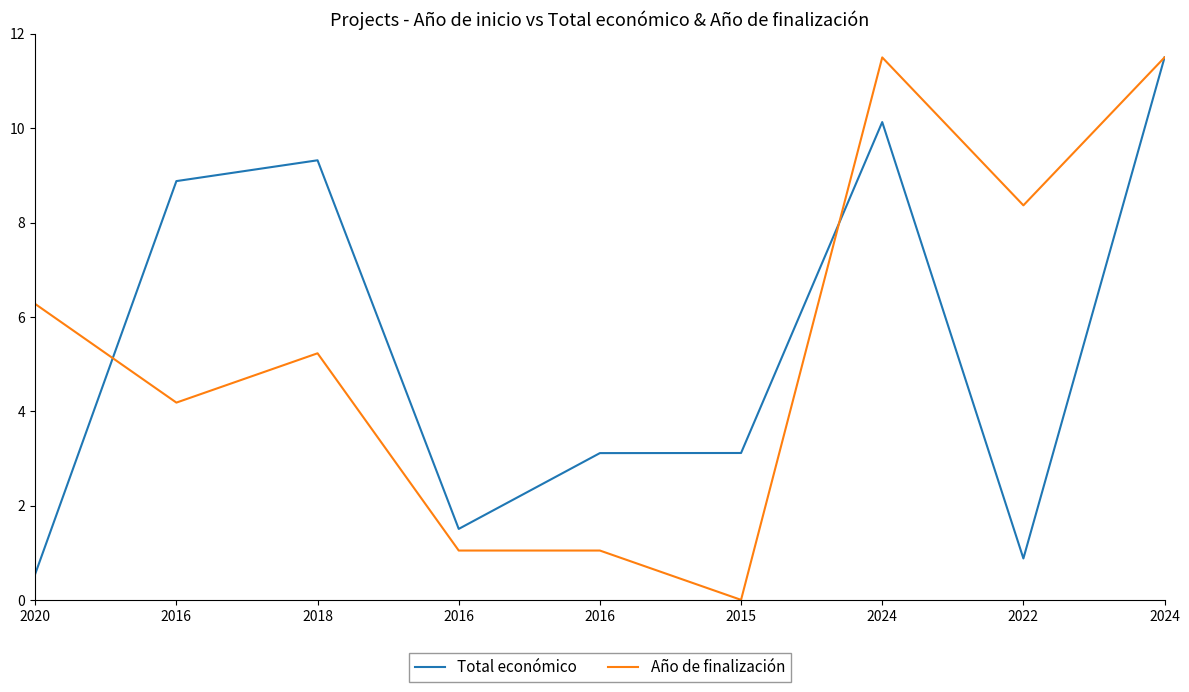

Reading left to right, list all the values displayed in this chart.

Total económico: 2020=0.6	2016=8.9	2018=9.3	2016=1.5	2016=3.1	2015=3.1	2024=10.1	2022=0.9	2024=11.5
Año de finalización: 2020=6.3	2016=4.2	2018=5.2	2016=1.0	2016=1.0	2015=0.0	2024=11.5	2022=8.4	2024=11.5